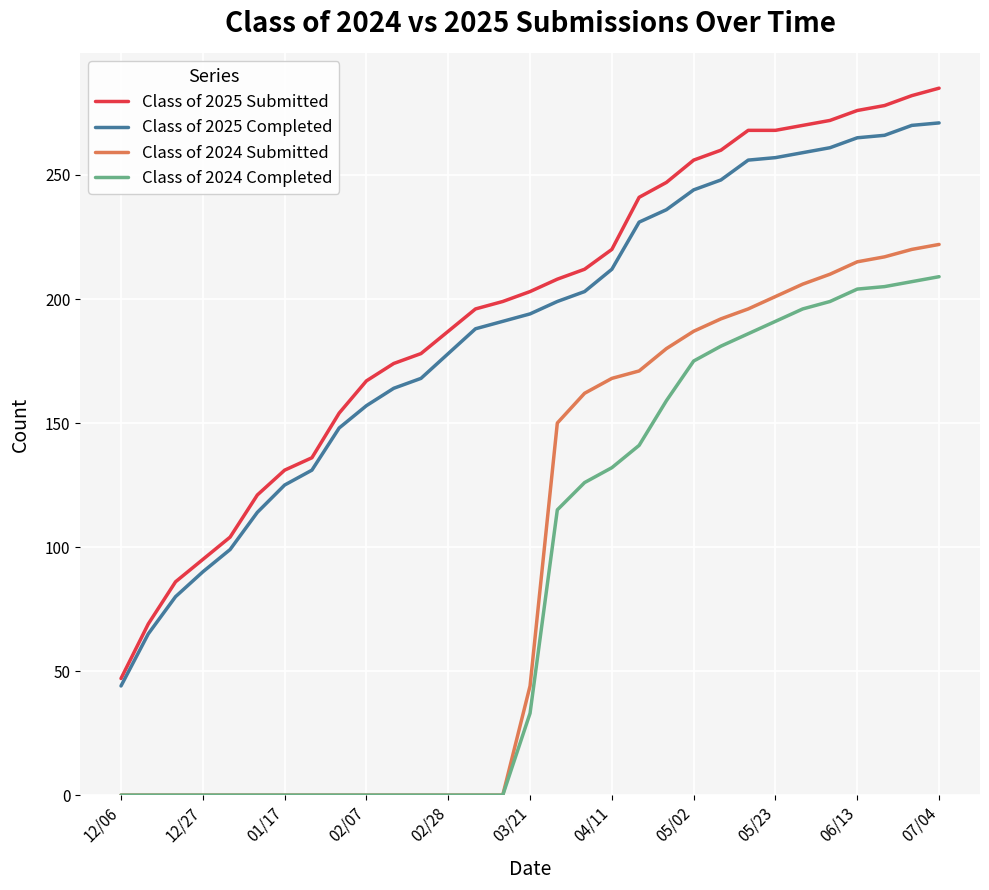

At how many categories does at least one series exceed 189?

18